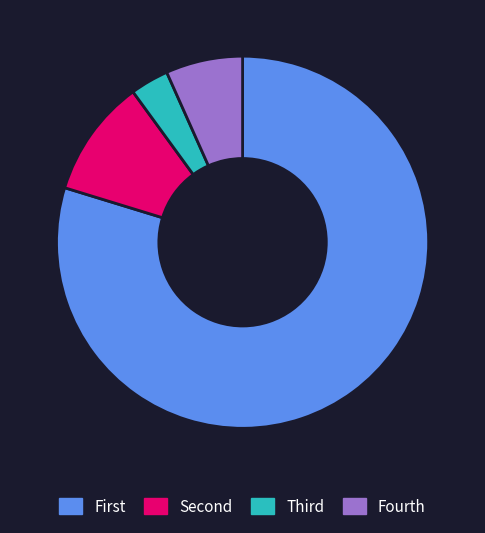

Is there any slice that represents more than half of the pie?

Yes